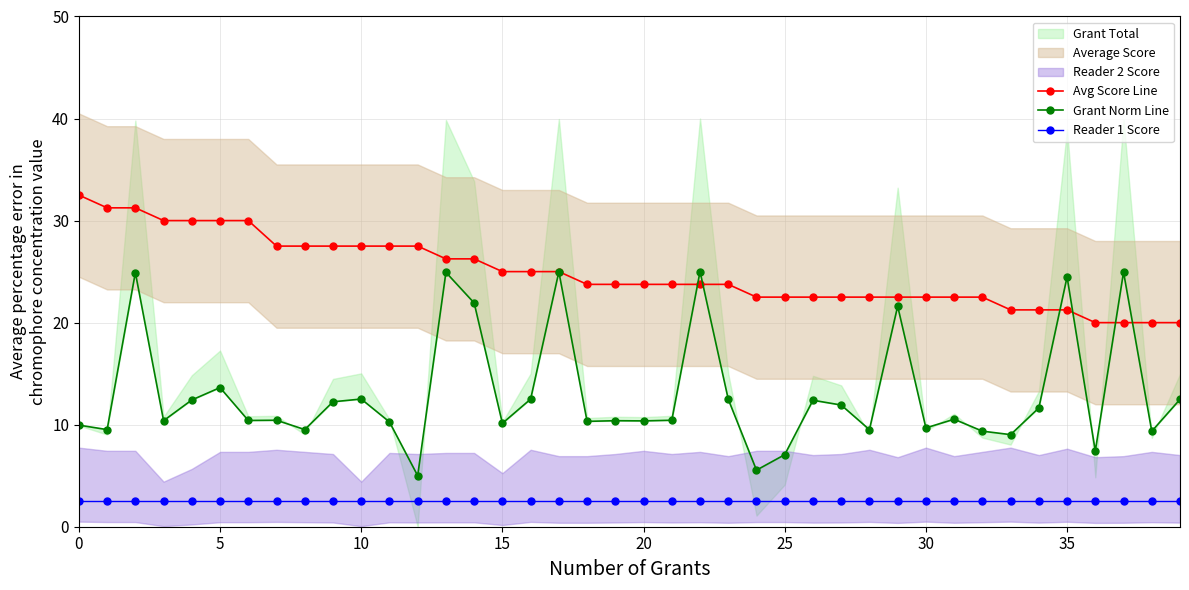

What is the lowest value of the Avg Score Line series?

20.0